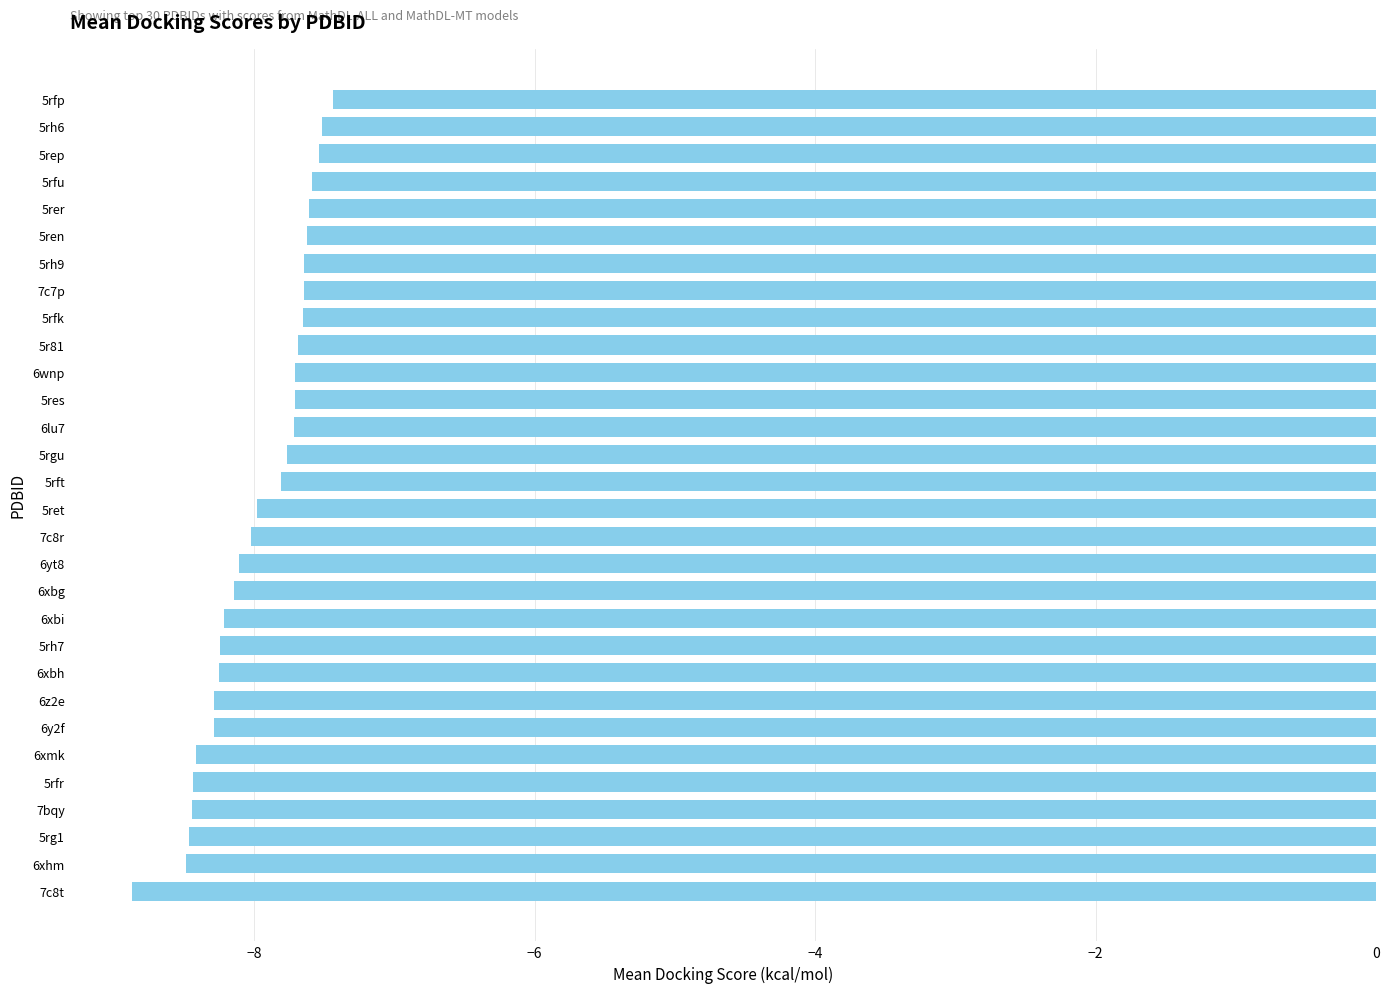

What is the change in value from 6y2f to 5rep?

+0.7